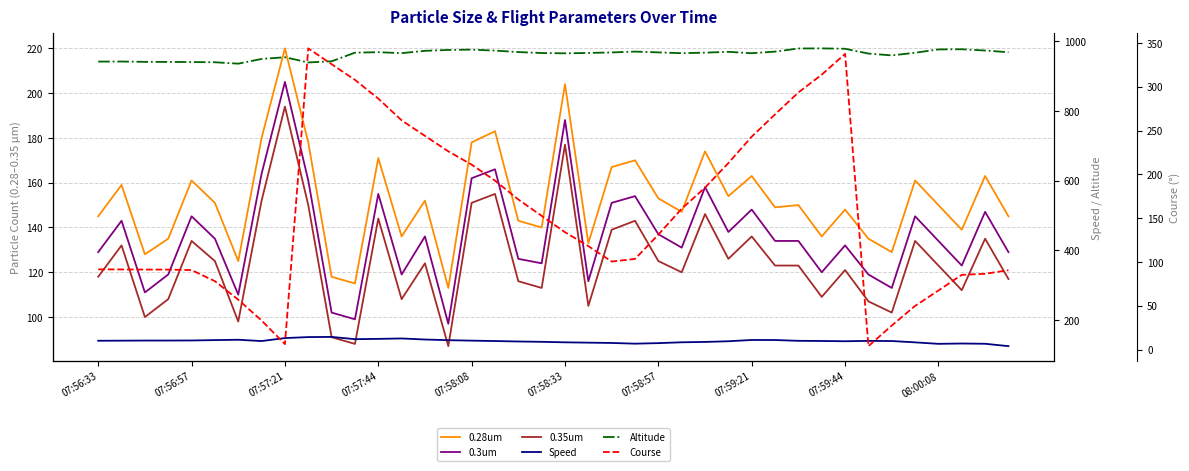

Is the value of 0.3um at 07:59:21 greater than the value of 0.28um at 25?

Yes